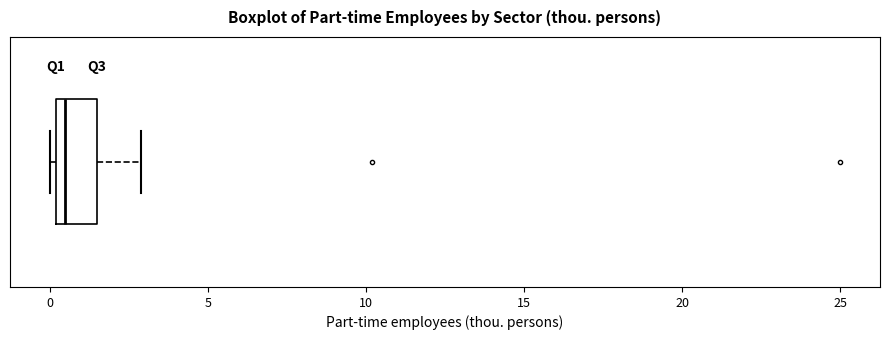

Transcribe this box plot: give where the median line is, the range the box spans, and where the two whiskers end, as read against the x-axis. The values are not printed on the chart, so give them approximately, as read against the axis.

median 0.5, box 0.0 to 1.5, whiskers 0.0 (just left of the box's left edge) to 3.0